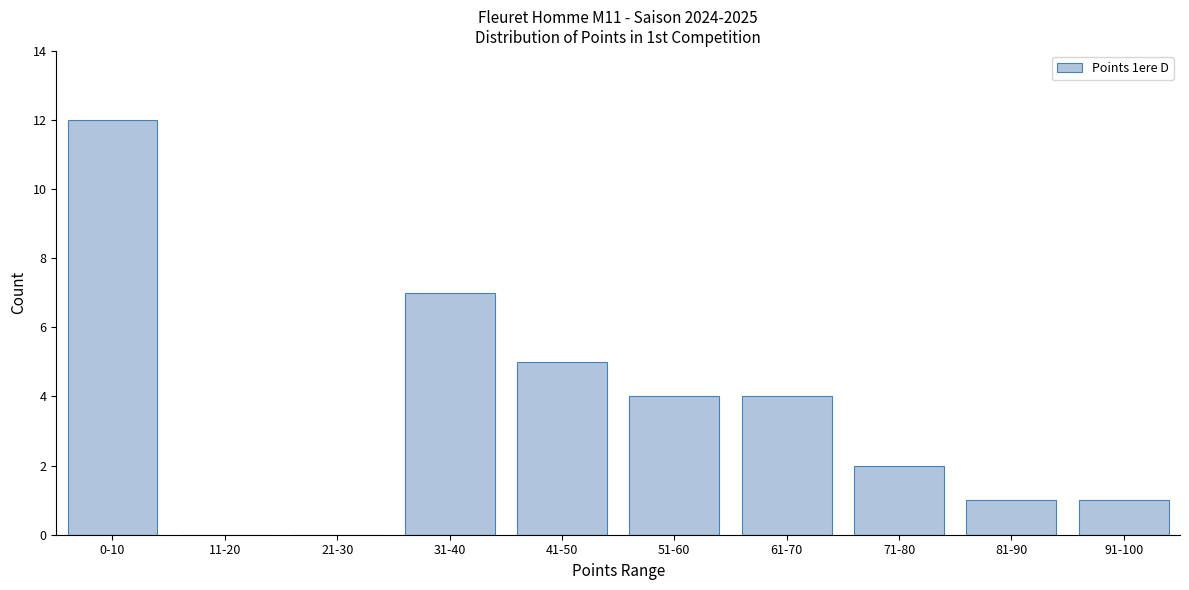

Reading left to right, extract all data points from this chart.

0-10=12	11-20=0	21-30=0	31-40=7	41-50=5	51-60=4	61-70=4	71-80=2	81-90=1	91-100=1